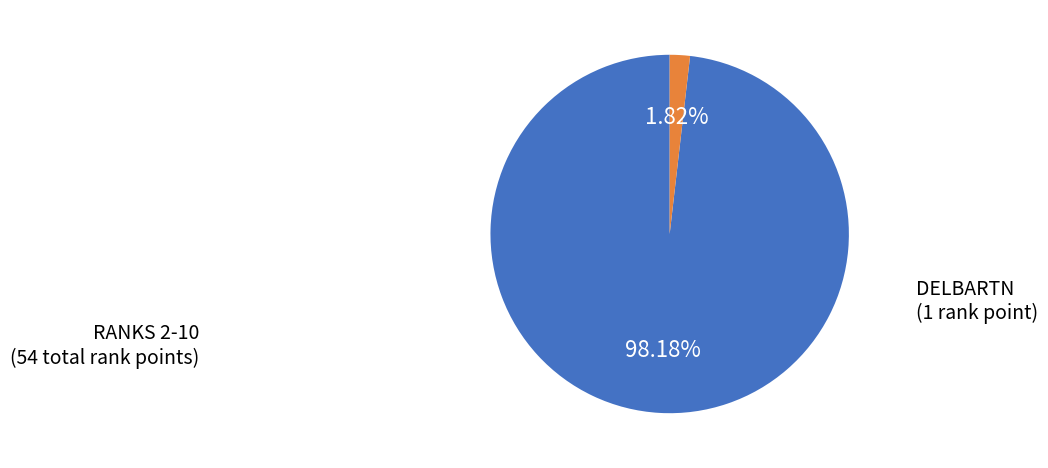

Is there a majority slice in this chart?

Yes